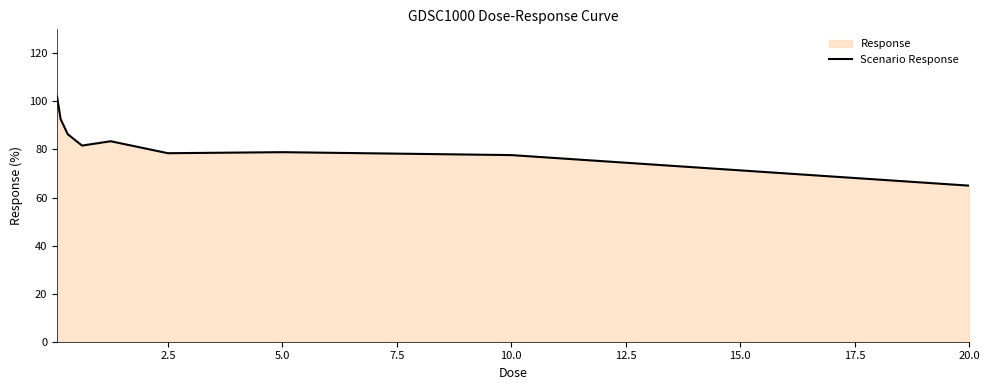

True or false: the data shows 139.1 at 5.0.

False